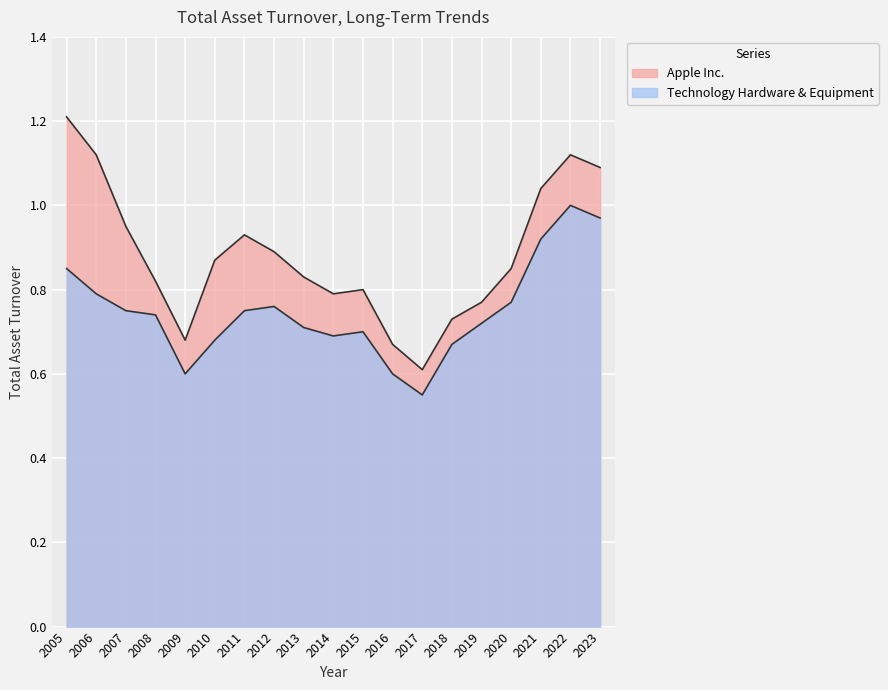

Reading left to right, what are all the values shown in this chart?

Apple Inc.: 2005=1.2	2006=1.1	2007=0.9	2008=0.8	2009=0.7	2010=0.9	2011=0.9	2012=0.9	2013=0.8	2014=0.8	2015=0.8	2016=0.7	2017=0.6	2018=0.7	2019=0.8	2020=0.8	2021=1.0	2022=1.1	2023=1.1
Technology Hardware & Equipment: 2005=0.8	2006=0.8	2007=0.8	2008=0.7	2009=0.6	2010=0.7	2011=0.8	2012=0.8	2013=0.7	2014=0.7	2015=0.7	2016=0.6	2017=0.6	2018=0.7	2019=0.7	2020=0.8	2021=0.9	2022=1.0	2023=1.0